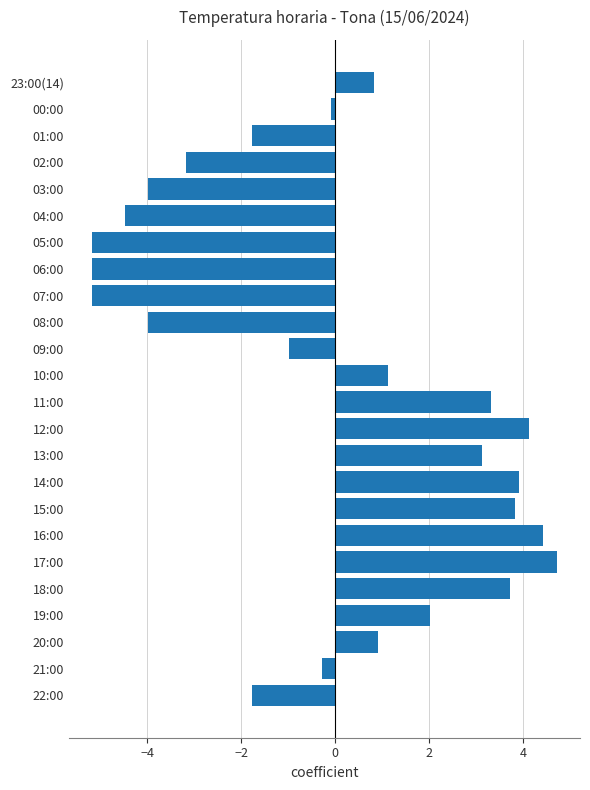

Which has a higher value, 02:00 or 01:00?

01:00